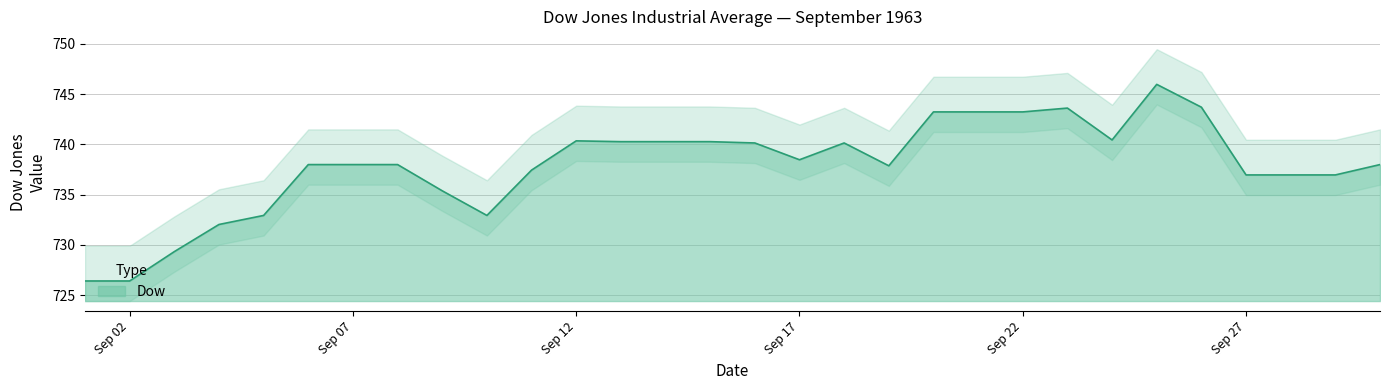

Read the value at 1963-09-12.

740.3